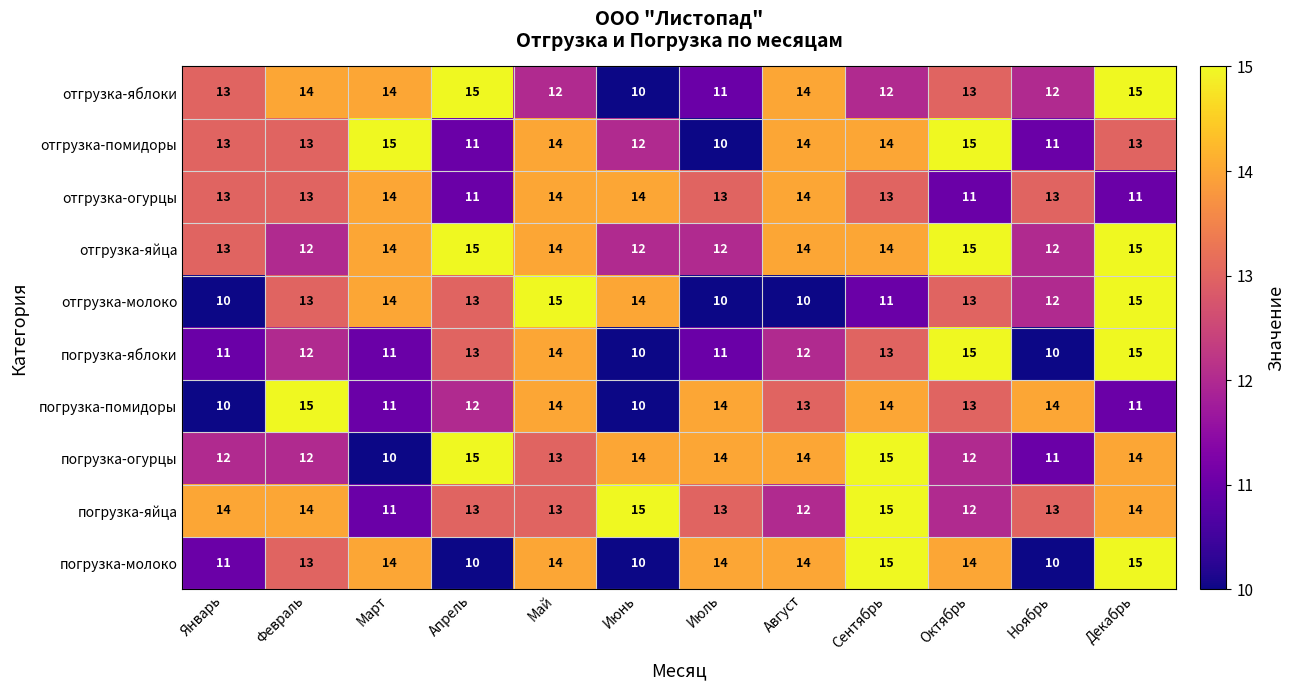

What is the greatest value displayed?

15